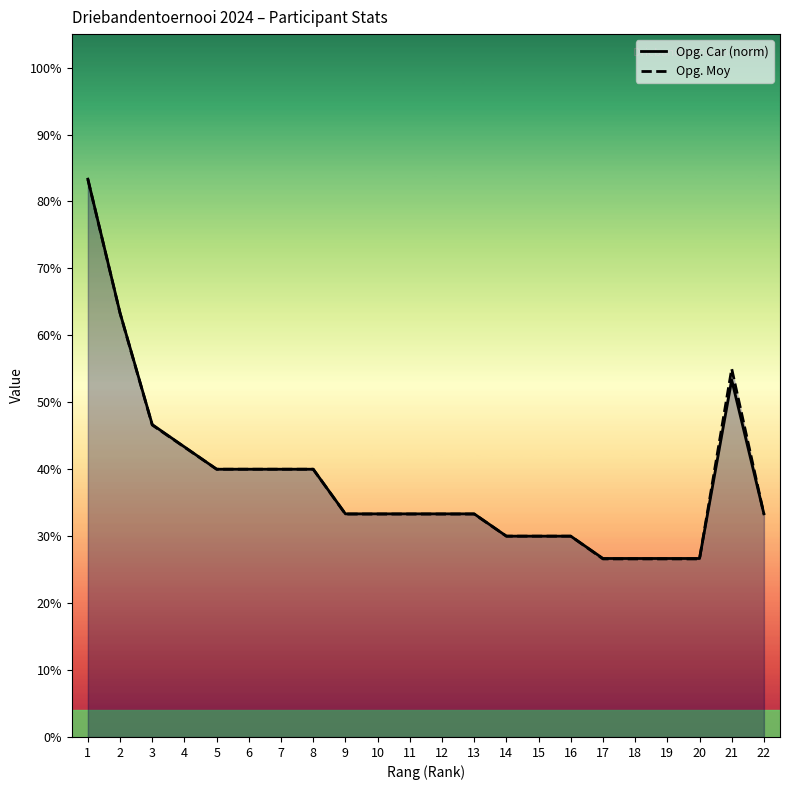

Which label corresponds to the smallest value in the chart?

17